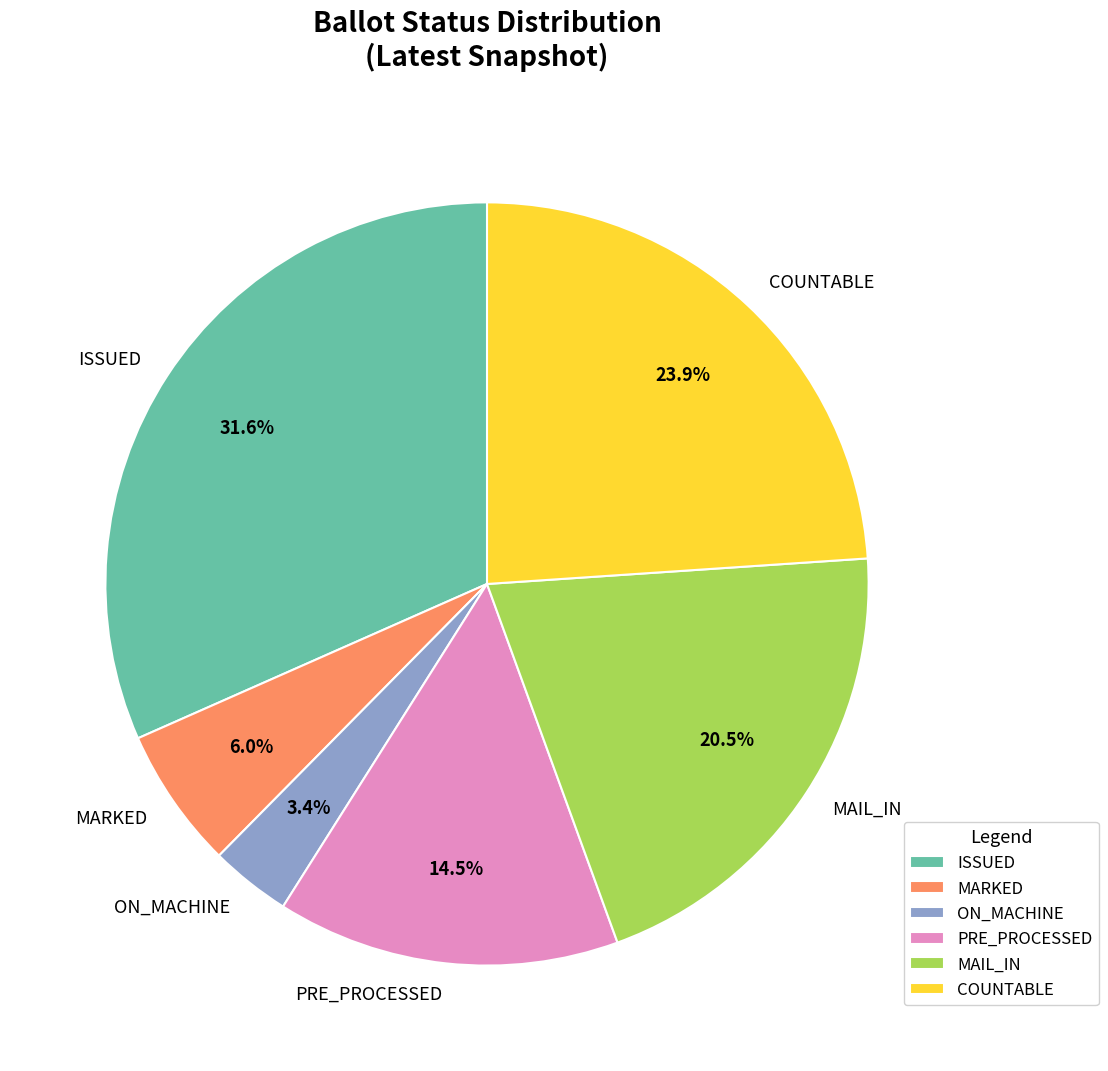

To the nearest percent, what is the average slice percentage?

17%